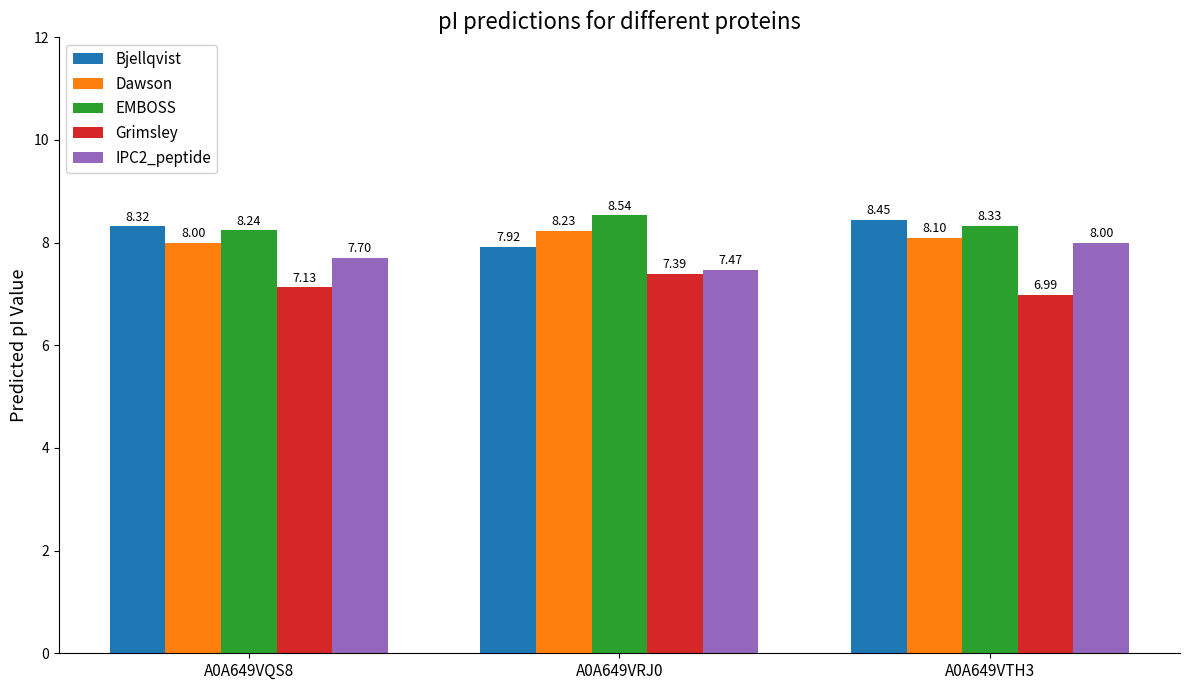

At how many categories does at least one series exceed 7?

3